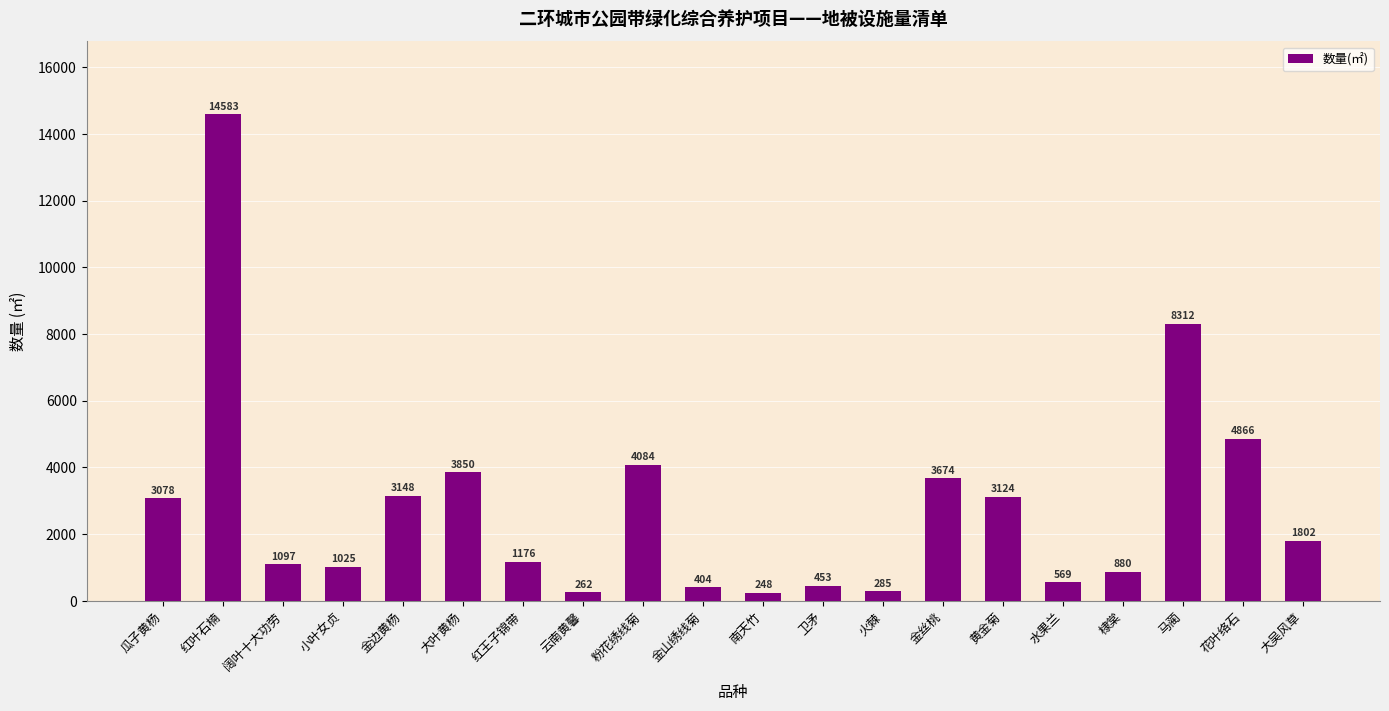

Is it true that the value at 花叶络石 is 4866?

True